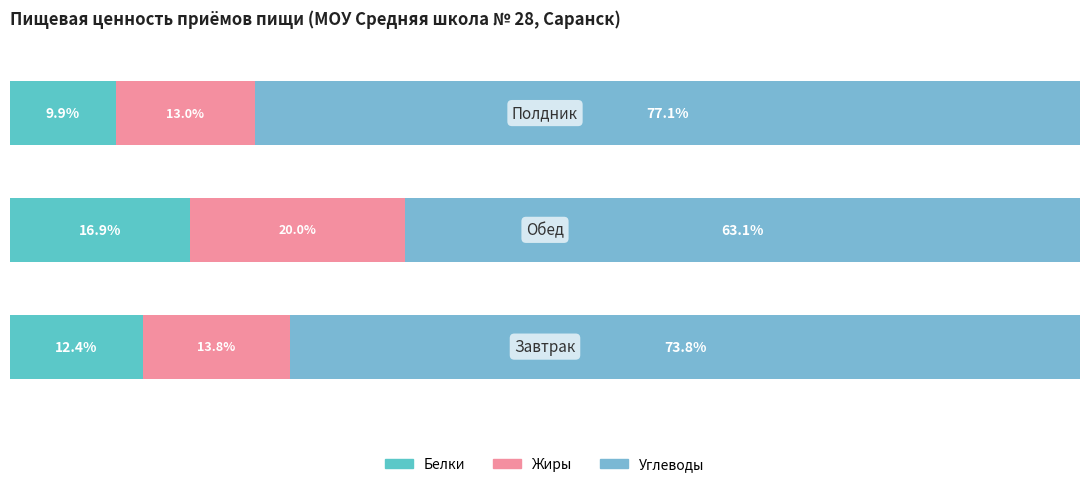

How many bars are there in total?

9